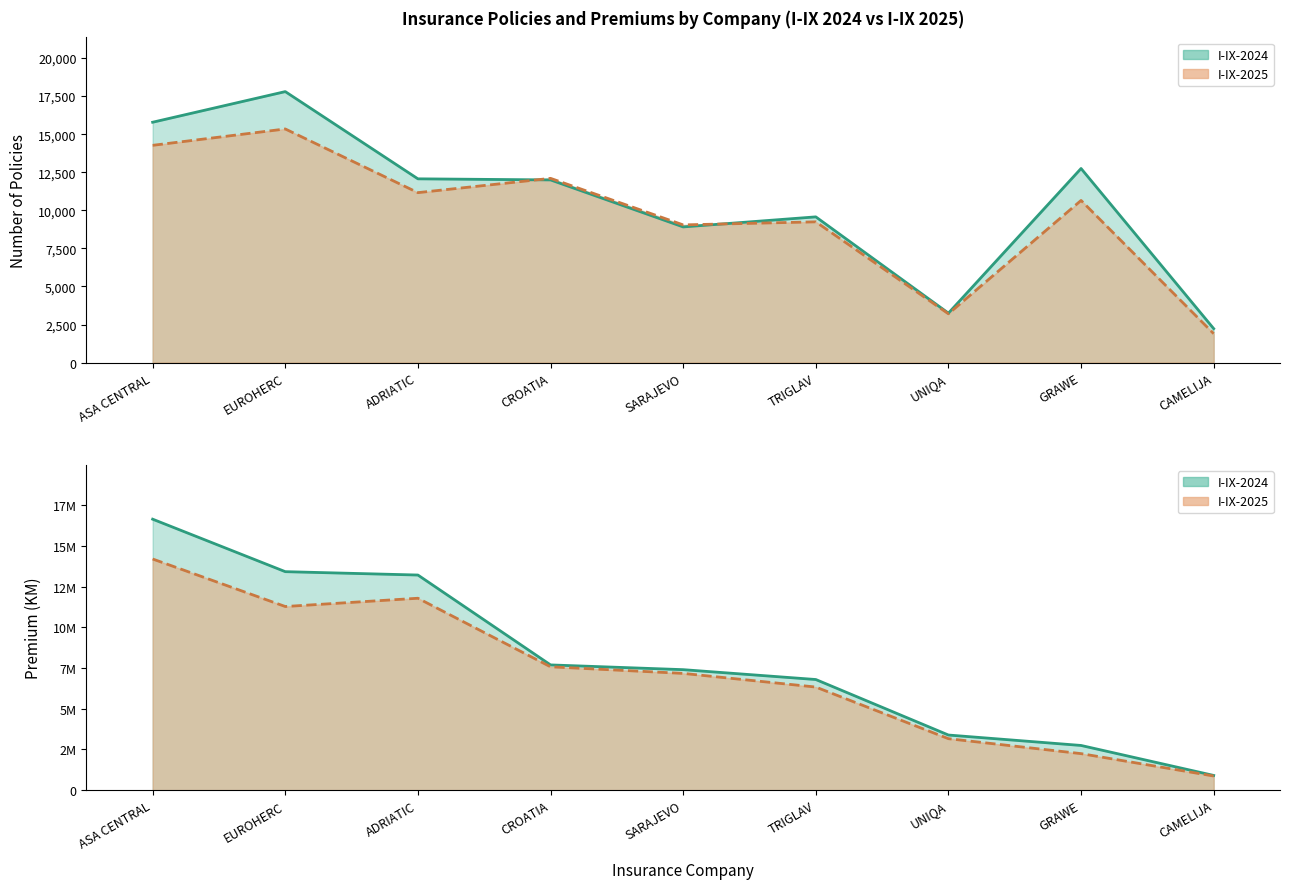

What is the average value of the Broj polica I-IX-2025 series?

10483